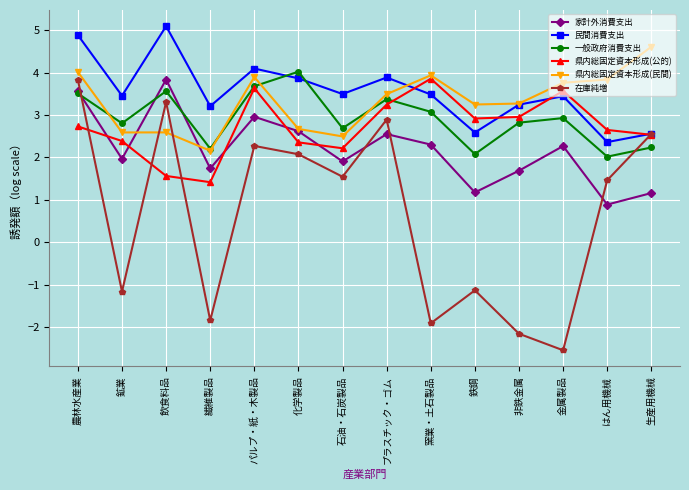

Is it true that 一般政府消費支出 equals 3.3 at 生産用機械?

False